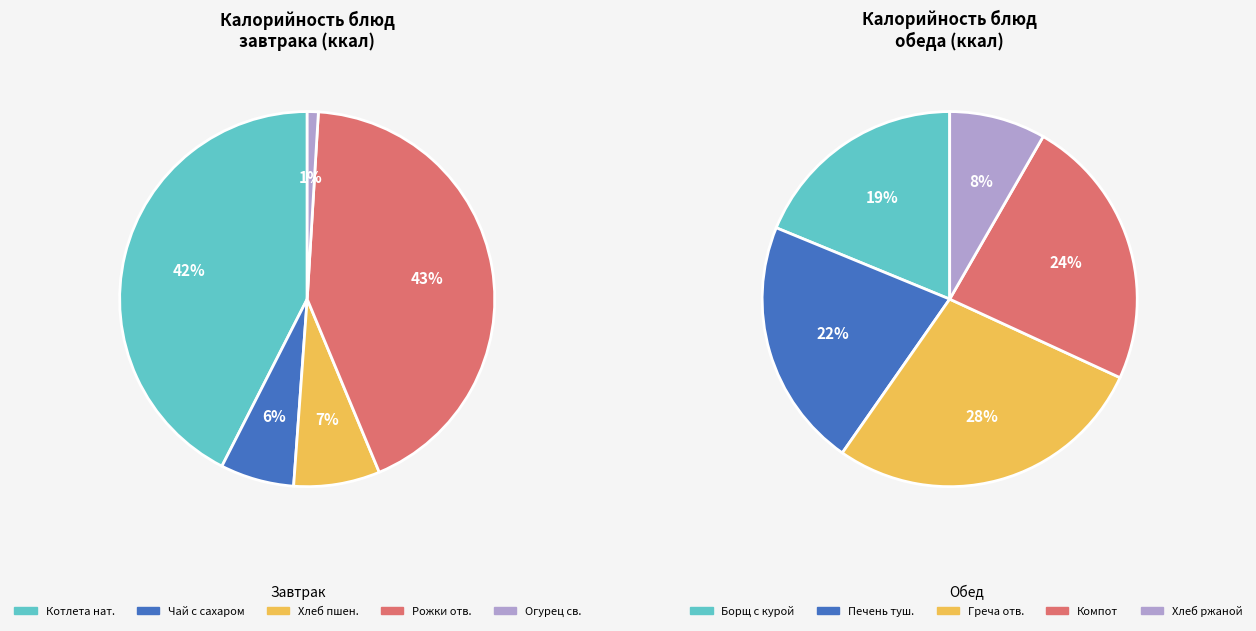

Rank the categories by value from lowest to highest.

Огурец свежий, Чай с сахаром, Хлеб пшеничный, Хлеб ржаной, Борщ из свежей капусты с курой, Печень тушёная в соусе, Компот из сухофруктов, Греча отварная, Котлета натуральная с соусом, Рожки отварные с м/сл